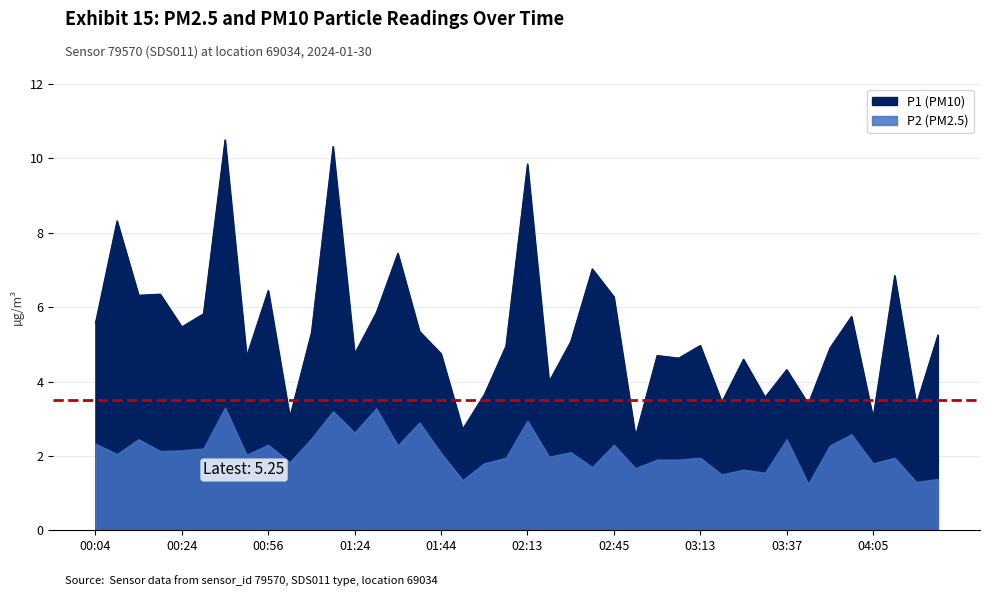

Where is the data nearest to the value 6?

01:32